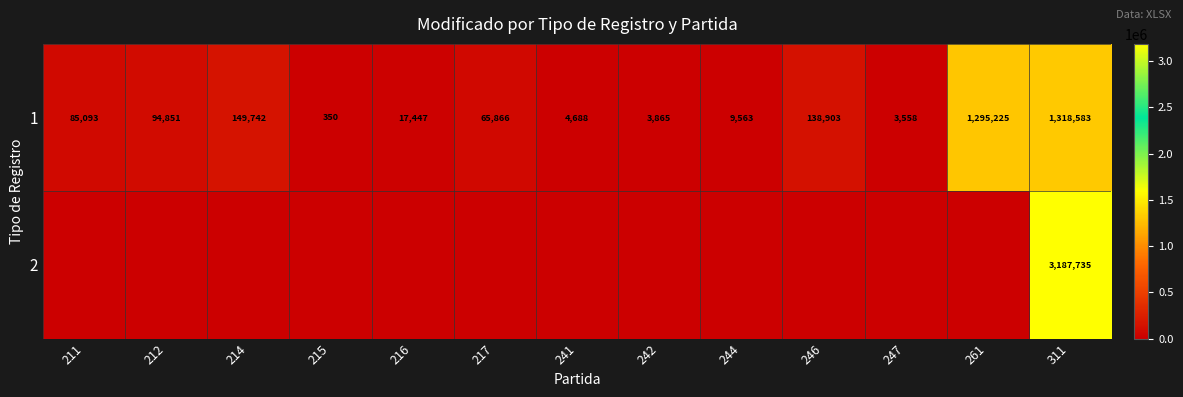

At which label is 1 closest to 659466?

214